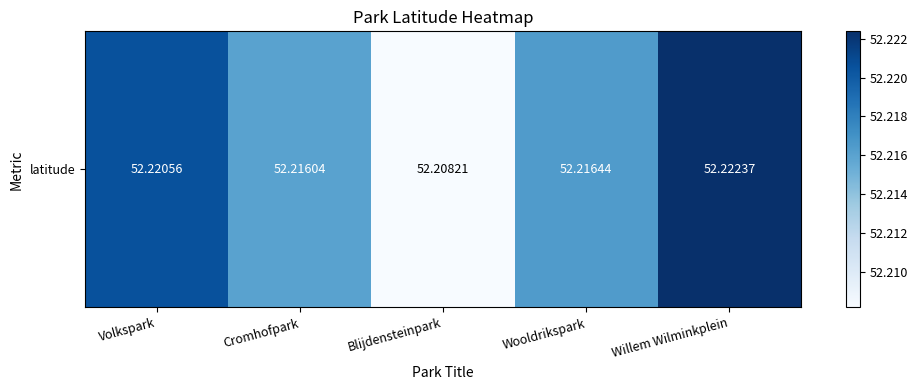

Reading left to right, list all the values displayed in this chart.

52.2	52.2	52.2	52.2	52.2